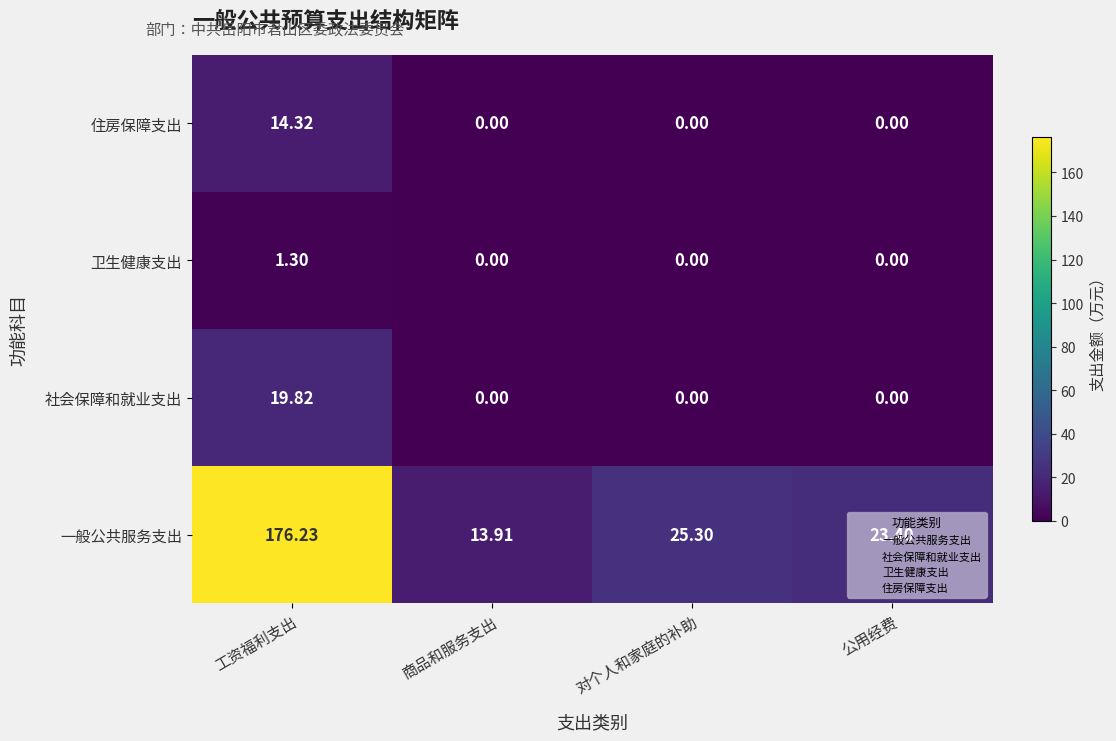

At which label is 一般公共服务支出 closest to 95?

对个人和家庭的补助